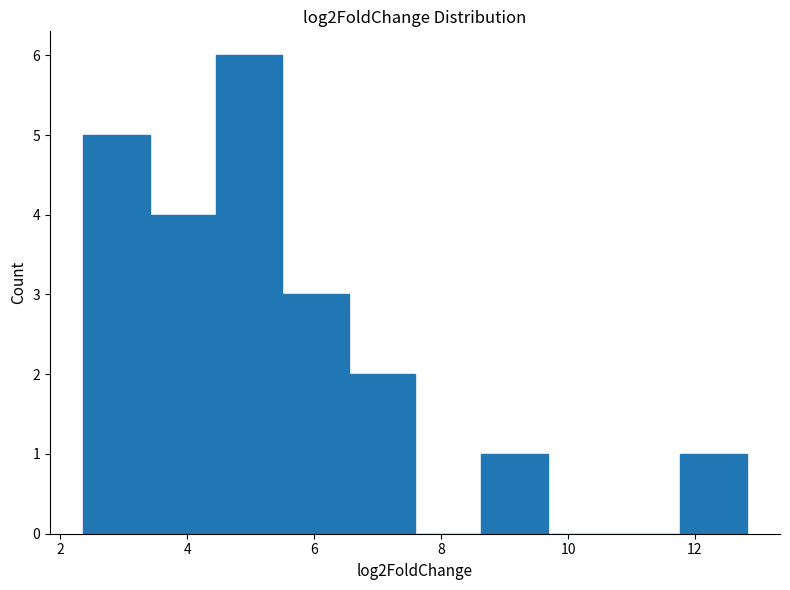

Reading left to right, list every bar in this chart as the range it spans on the x-axis followed by its height. Neither the bar edges nor the heights are printed on the chart, so give them approximately, as read against the axes.

2.4 to 3.4: 5
3.4 to 4.4: 4
4.4 to 5.4: 6
5.4 to 6.6: 3
6.6 to 7.6: 2
7.6 to 8.6: 0
8.6 to 9.6: 1
9.6 to 10.8: 0
10.8 to 11.8: 0
11.8 to 12.8: 1